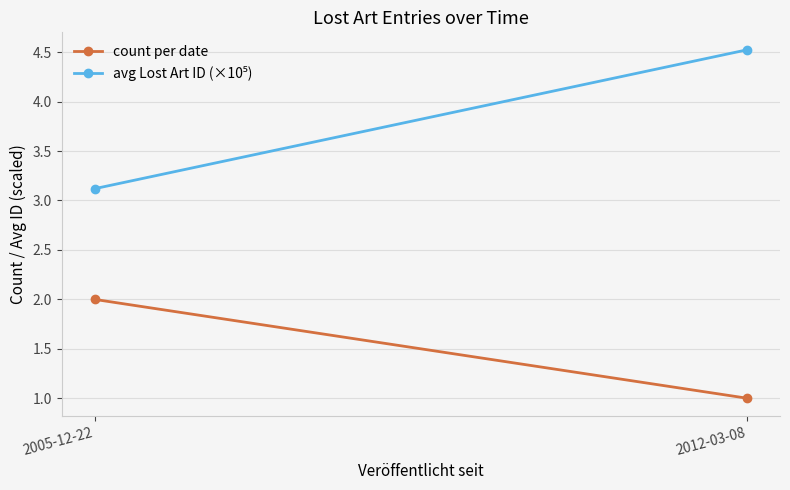

List the series in order of their peak value, lowest first.

count per date, avg Lost Art ID (×10⁵)